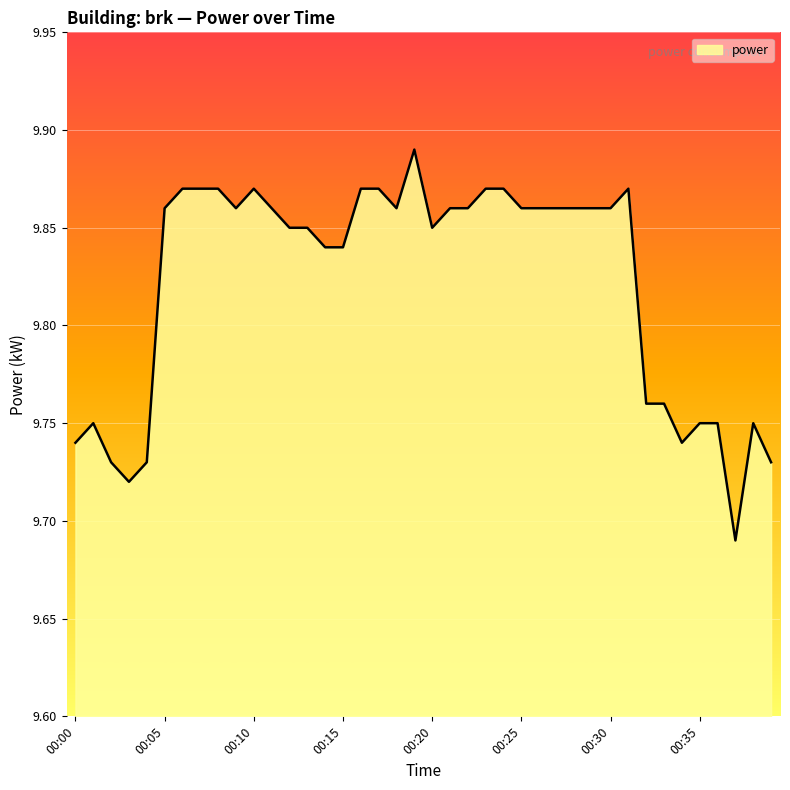

How many interior local peaks (higher than both neighbors) does the data have?

5